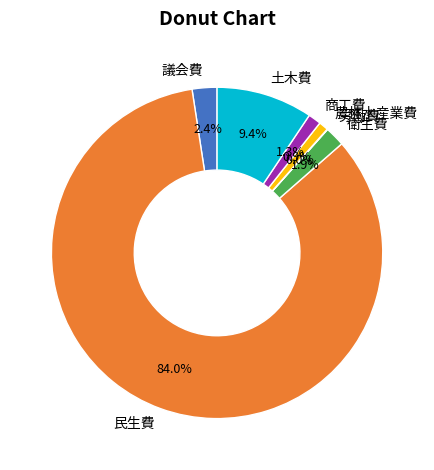

Is there any slice that represents more than half of the pie?

Yes